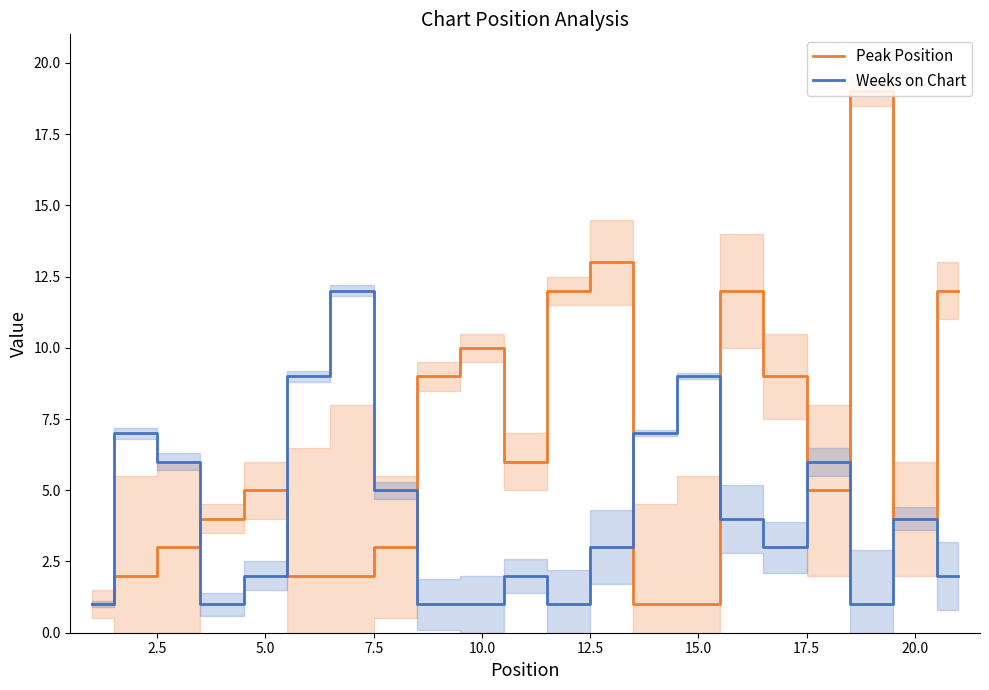

What is the highest value of the Peak Position series?

19